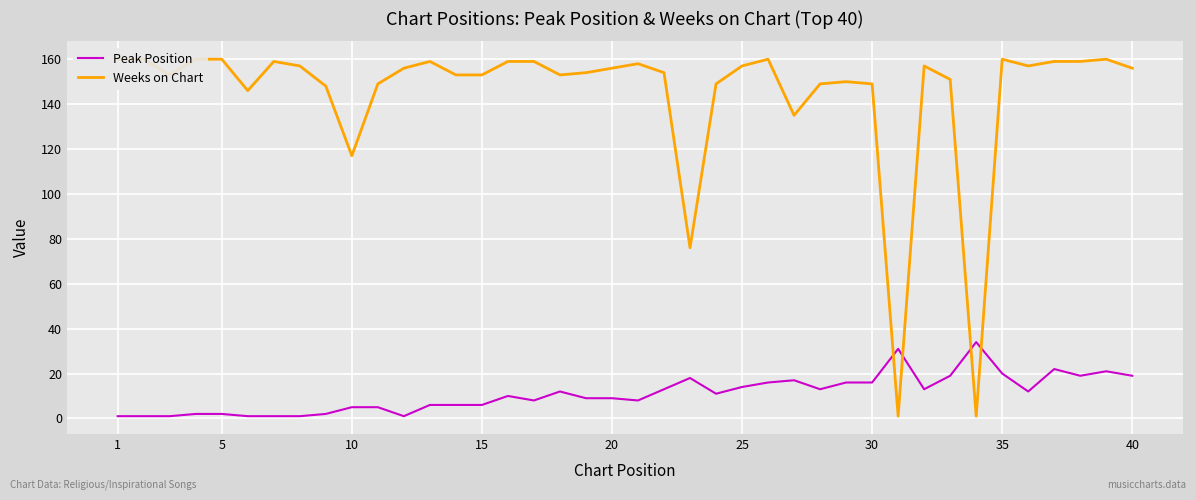

Which category has the lowest value across all series?

1